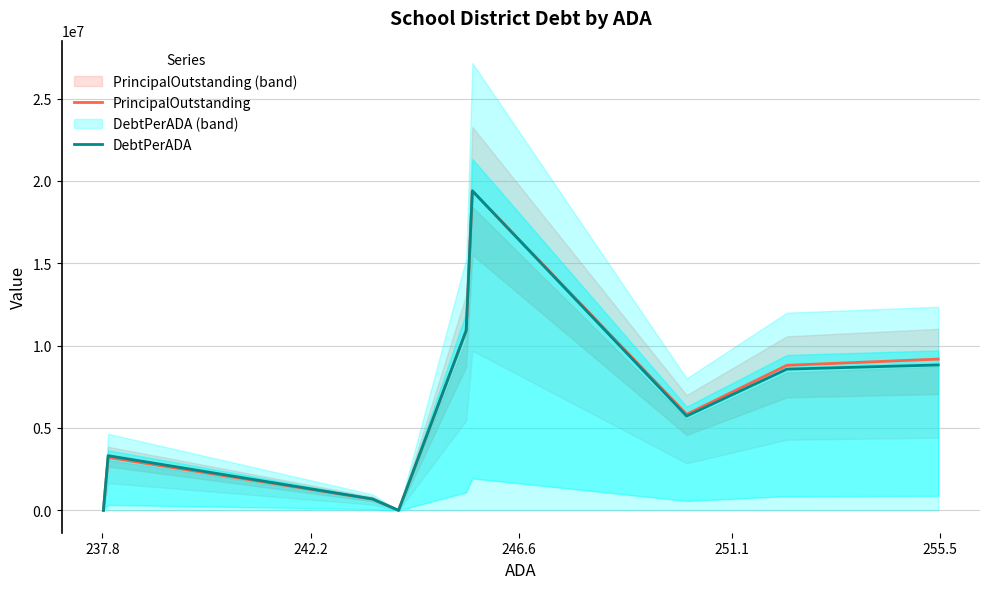

What is the highest value of the PrincipalOutstanding series?

19395000.0